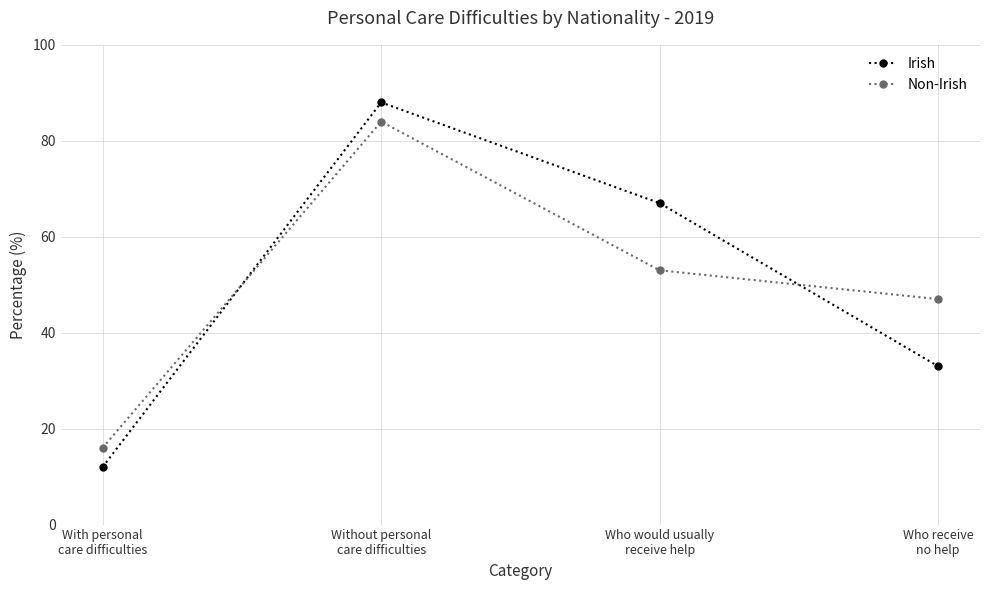

What is the difference between the Irish values at With personal
care difficulties and Who receive
no help?

21